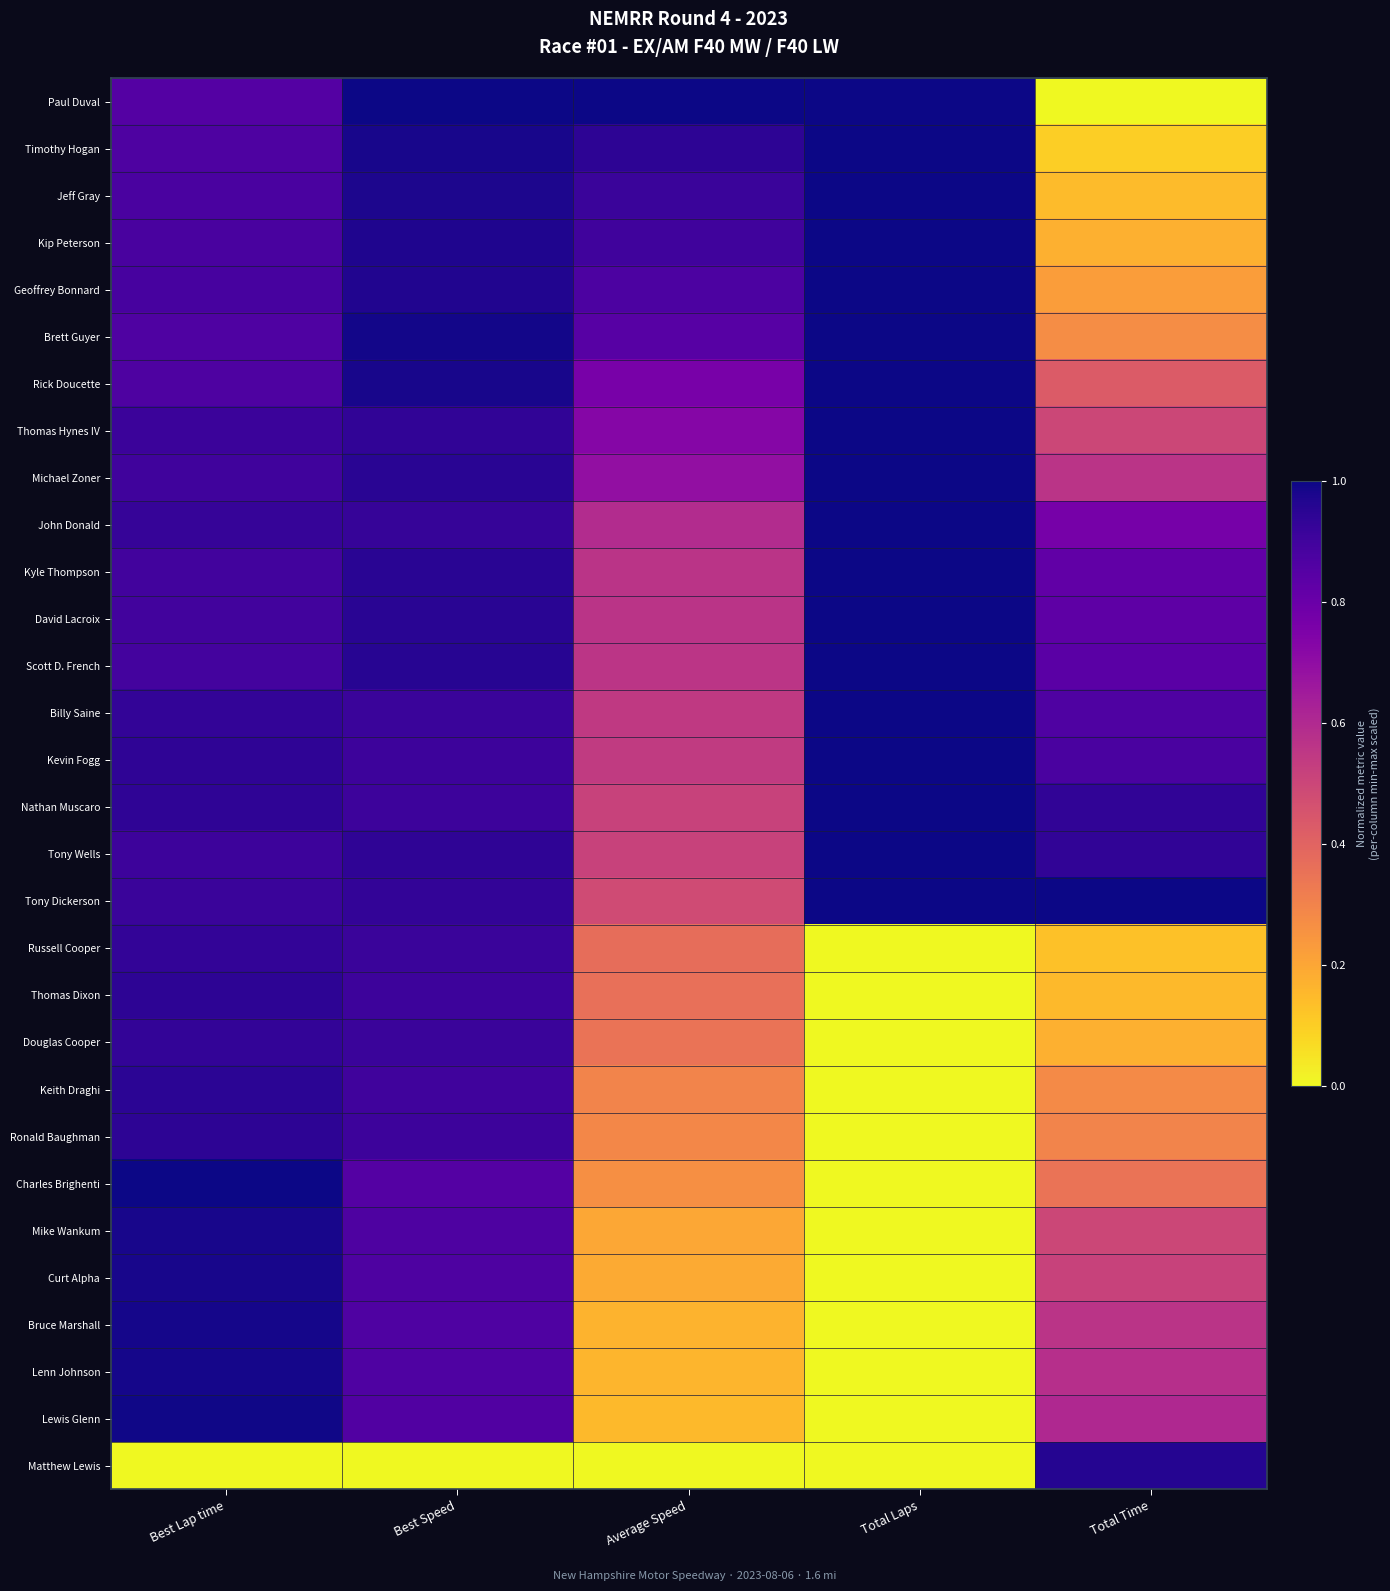

Reading left to right, extract all data points from this chart.

Paul Duval: Best Lap time=0.9	Best Speed=1.0	Average Speed=1.0	Total Laps=1.0	Total Time=0.0
Timothy Hogan: Best Lap time=0.9	Best Speed=1.0	Average Speed=0.9	Total Laps=1.0	Total Time=0.1
Jeff Gray: Best Lap time=0.9	Best Speed=1.0	Average Speed=0.9	Total Laps=1.0	Total Time=0.1
Kip Peterson: Best Lap time=0.9	Best Speed=1.0	Average Speed=0.9	Total Laps=1.0	Total Time=0.2
Geoffrey Bonnard: Best Lap time=0.9	Best Speed=1.0	Average Speed=0.9	Total Laps=1.0	Total Time=0.2
Brett Guyer: Best Lap time=0.9	Best Speed=1.0	Average Speed=0.8	Total Laps=1.0	Total Time=0.3
Rick Doucette: Best Lap time=0.9	Best Speed=1.0	Average Speed=0.8	Total Laps=1.0	Total Time=0.4
Thomas Hynes IV: Best Lap time=0.9	Best Speed=0.9	Average Speed=0.7	Total Laps=1.0	Total Time=0.5
Michael Zoner: Best Lap time=0.9	Best Speed=1.0	Average Speed=0.7	Total Laps=1.0	Total Time=0.6
John Donald: Best Lap time=0.9	Best Speed=0.9	Average Speed=0.6	Total Laps=1.0	Total Time=0.8
Kyle Thompson: Best Lap time=0.9	Best Speed=1.0	Average Speed=0.6	Total Laps=1.0	Total Time=0.8
David Lacroix: Best Lap time=0.9	Best Speed=1.0	Average Speed=0.6	Total Laps=1.0	Total Time=0.8
Scott D. French: Best Lap time=0.9	Best Speed=1.0	Average Speed=0.6	Total Laps=1.0	Total Time=0.8
Billy Saine: Best Lap time=0.9	Best Speed=0.9	Average Speed=0.5	Total Laps=1.0	Total Time=0.9
Kevin Fogg: Best Lap time=0.9	Best Speed=0.9	Average Speed=0.5	Total Laps=1.0	Total Time=0.9
Nathan Muscaro: Best Lap time=0.9	Best Speed=0.9	Average Speed=0.5	Total Laps=1.0	Total Time=0.9
Tony Wells: Best Lap time=0.9	Best Speed=0.9	Average Speed=0.5	Total Laps=1.0	Total Time=0.9
Tony Dickerson: Best Lap time=0.9	Best Speed=0.9	Average Speed=0.5	Total Laps=1.0	Total Time=1.0
Russell Cooper: Best Lap time=0.9	Best Speed=0.9	Average Speed=0.4	Total Laps=0.0	Total Time=0.1
Thomas Dixon: Best Lap time=0.9	Best Speed=0.9	Average Speed=0.4	Total Laps=0.0	Total Time=0.2
Douglas Cooper: Best Lap time=0.9	Best Speed=0.9	Average Speed=0.3	Total Laps=0.0	Total Time=0.2
Keith Draghi: Best Lap time=0.9	Best Speed=0.9	Average Speed=0.3	Total Laps=0.0	Total Time=0.3
Ronald Baughman: Best Lap time=0.9	Best Speed=0.9	Average Speed=0.3	Total Laps=0.0	Total Time=0.3
Charles Brighenti: Best Lap time=1.0	Best Speed=0.9	Average Speed=0.3	Total Laps=0.0	Total Time=0.3
Mike Wankum: Best Lap time=1.0	Best Speed=0.9	Average Speed=0.2	Total Laps=0.0	Total Time=0.5
Curt Alpha: Best Lap time=1.0	Best Speed=0.9	Average Speed=0.2	Total Laps=0.0	Total Time=0.5
Bruce Marshall: Best Lap time=1.0	Best Speed=0.9	Average Speed=0.2	Total Laps=0.0	Total Time=0.6
Lenn Johnson: Best Lap time=1.0	Best Speed=0.9	Average Speed=0.2	Total Laps=0.0	Total Time=0.6
Lewis Glenn: Best Lap time=1.0	Best Speed=0.9	Average Speed=0.1	Total Laps=0.0	Total Time=0.6
Matthew Lewis: Best Lap time=0.0	Best Speed=0.0	Average Speed=0.0	Total Laps=0.0	Total Time=1.0